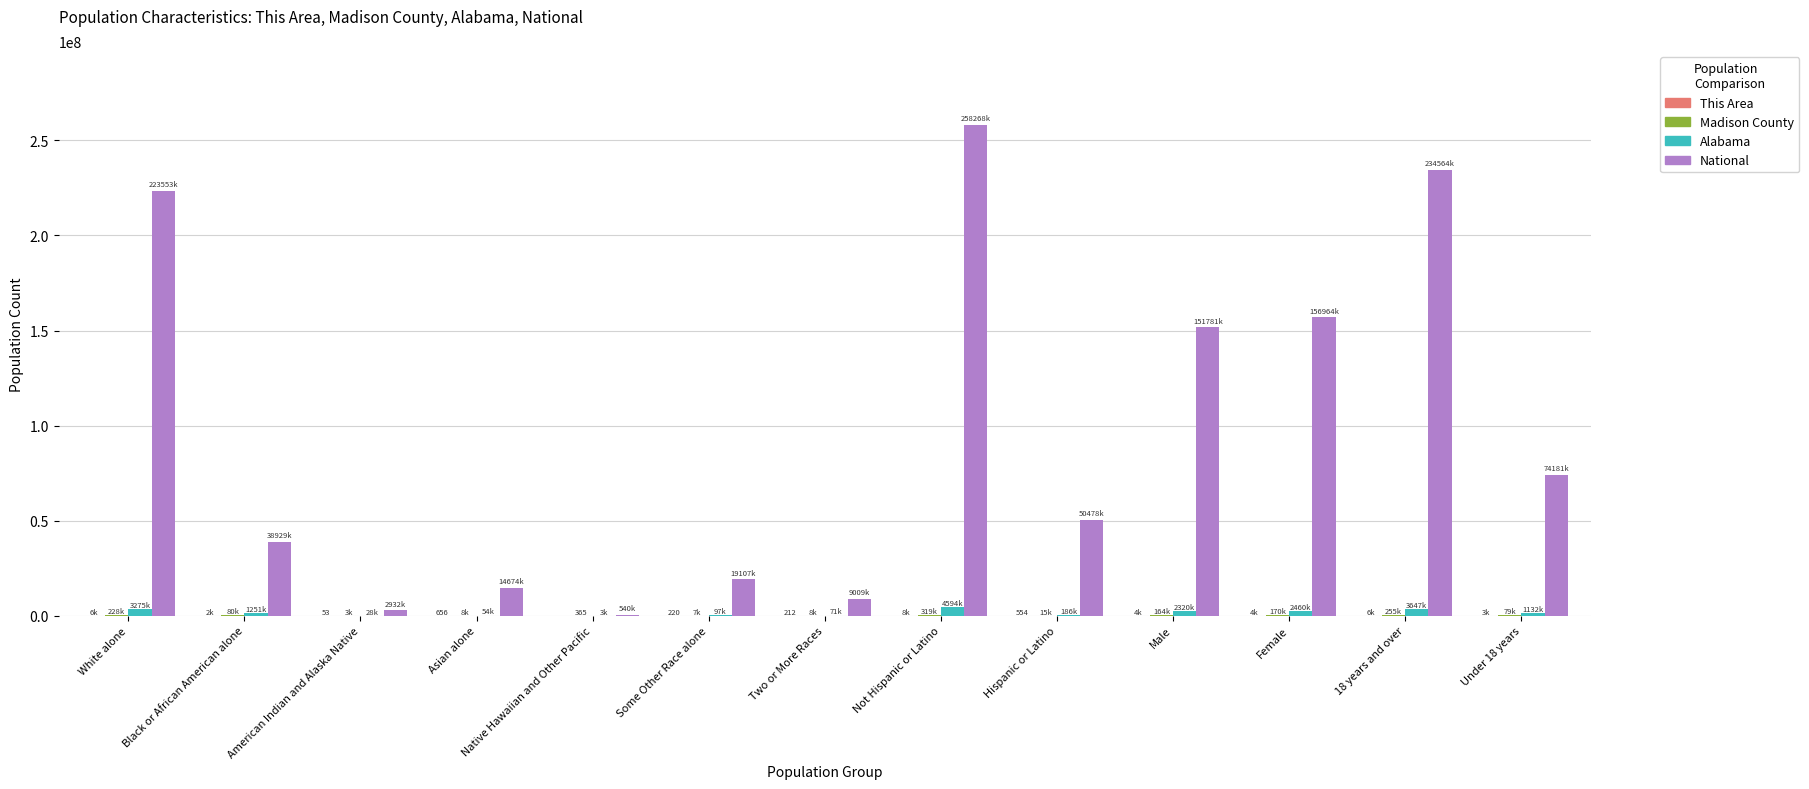

Which series has the widest spread of values?

National